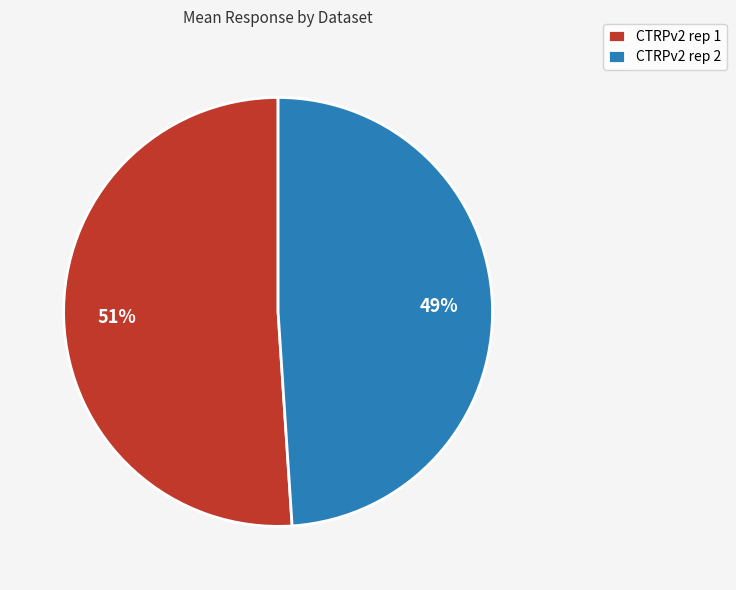

Is it true that CTRPv2 rep 1 is 58% of the pie?

False